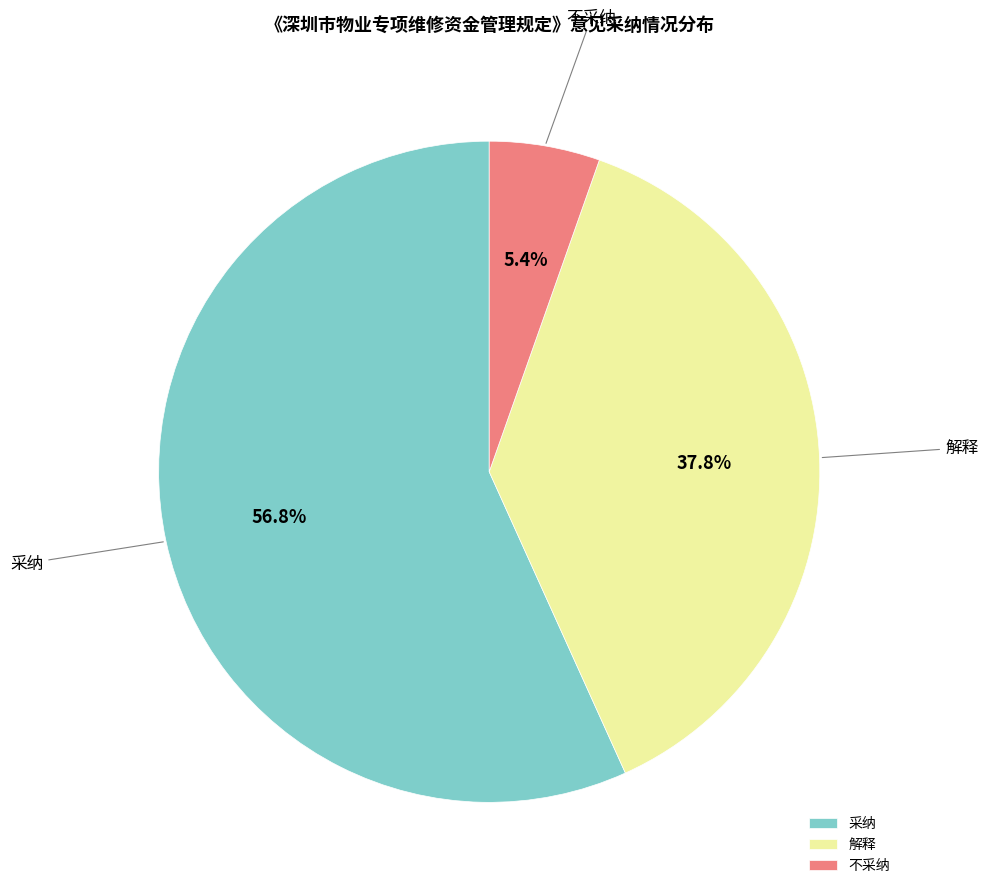

Approximately how many times larger is the value at 解释 compared to 不采纳?

7.0